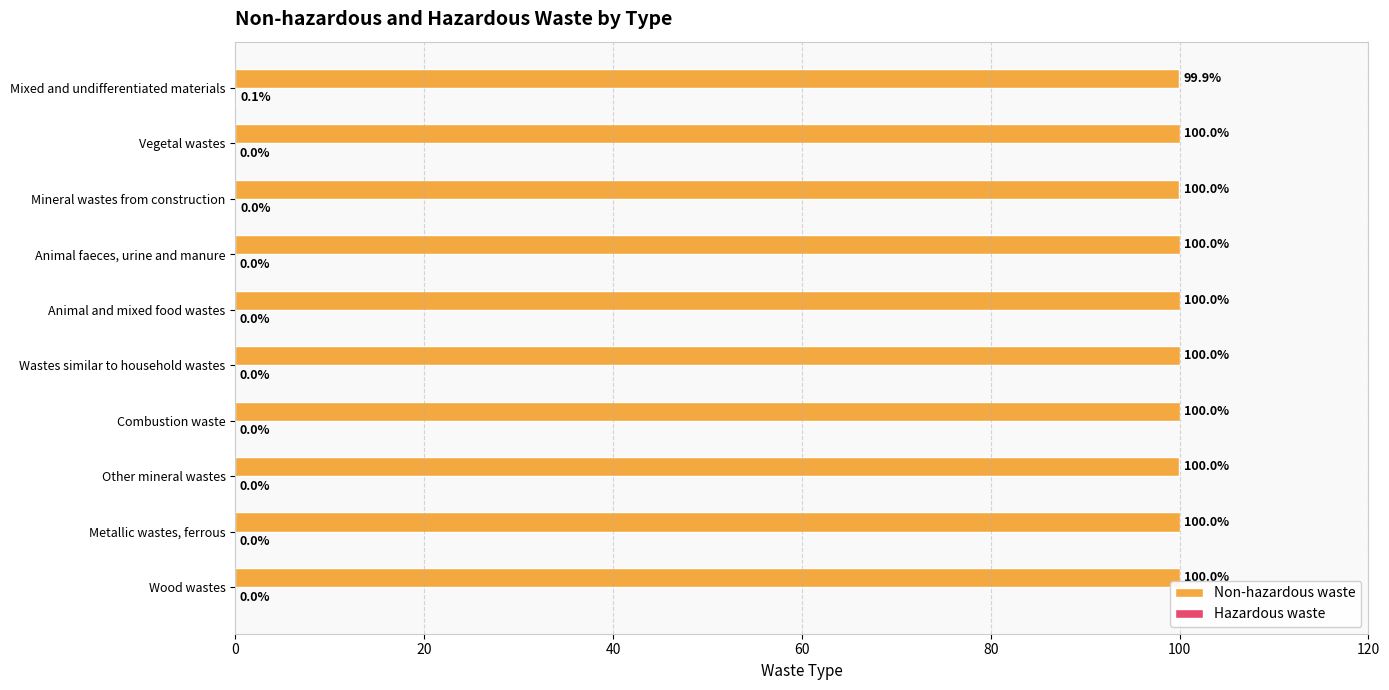

What is the maximum value for Non-hazardous waste?

100.0